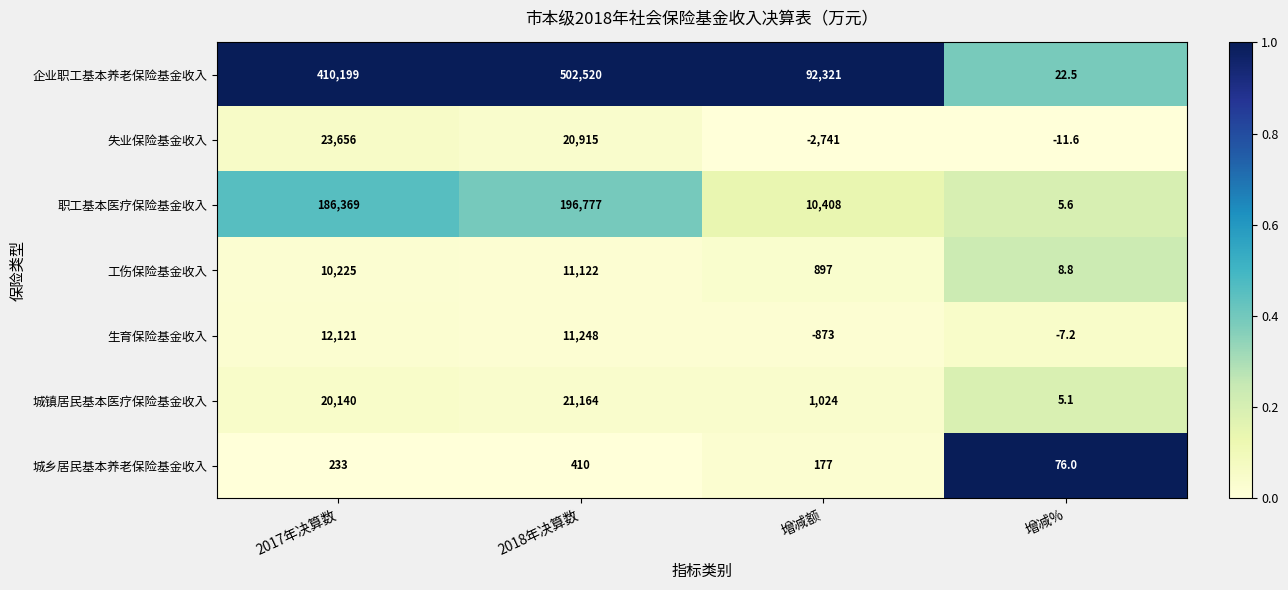

At which label does 企业职工基本养老保险基金收入 reach its peak?

2018年决算数